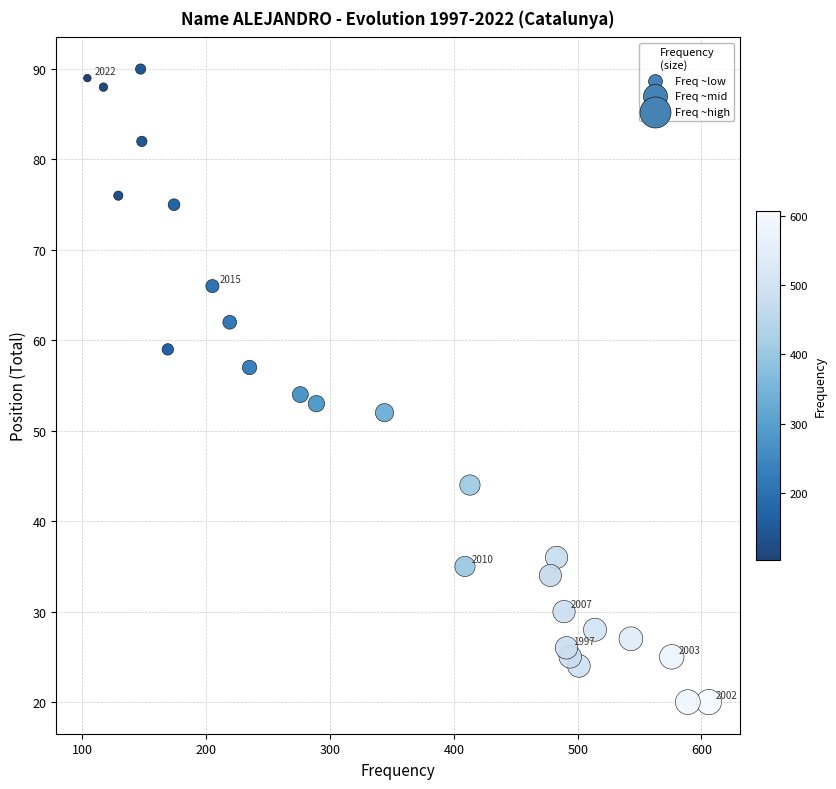

What Y value in the scatter plot is closest to 55?

54